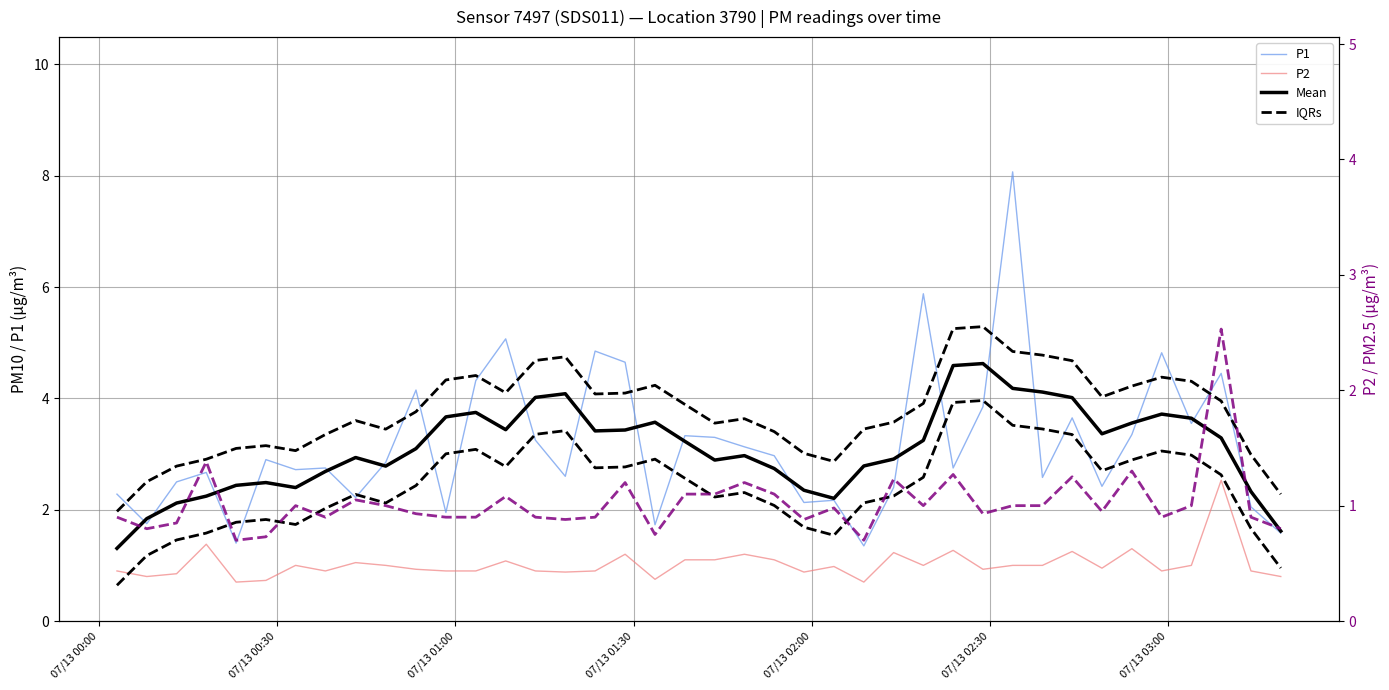

True or false: P2 (right) has a value of 0.3 at 27.

False